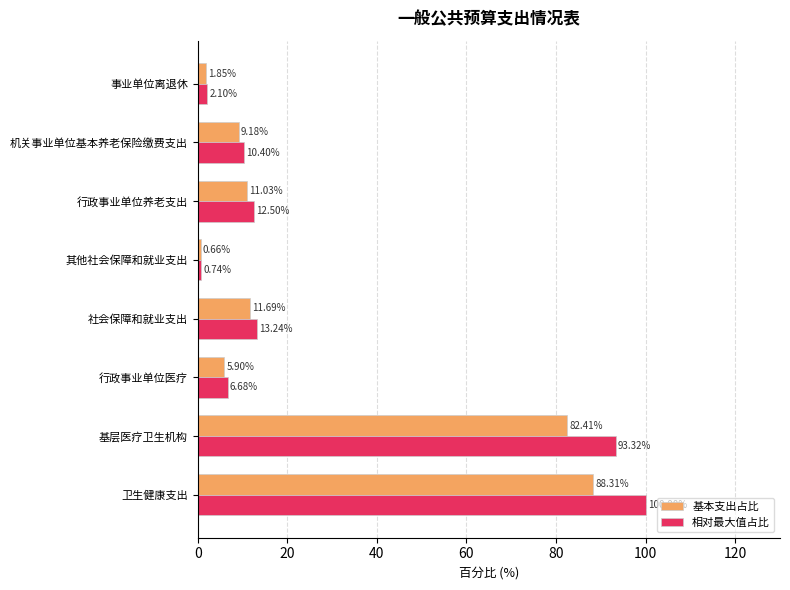

What is the total value across all series at 社会保障和就业支出?

24.9